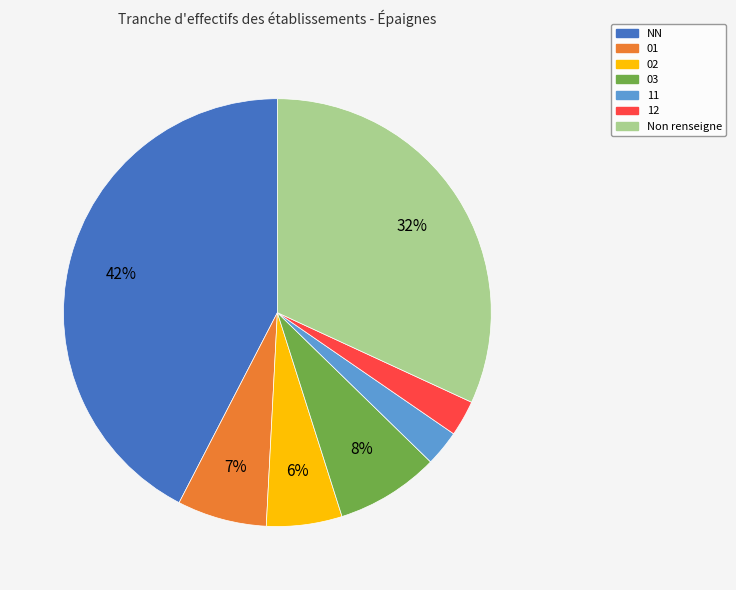

To the nearest percent, what is the average slice percentage?

14%